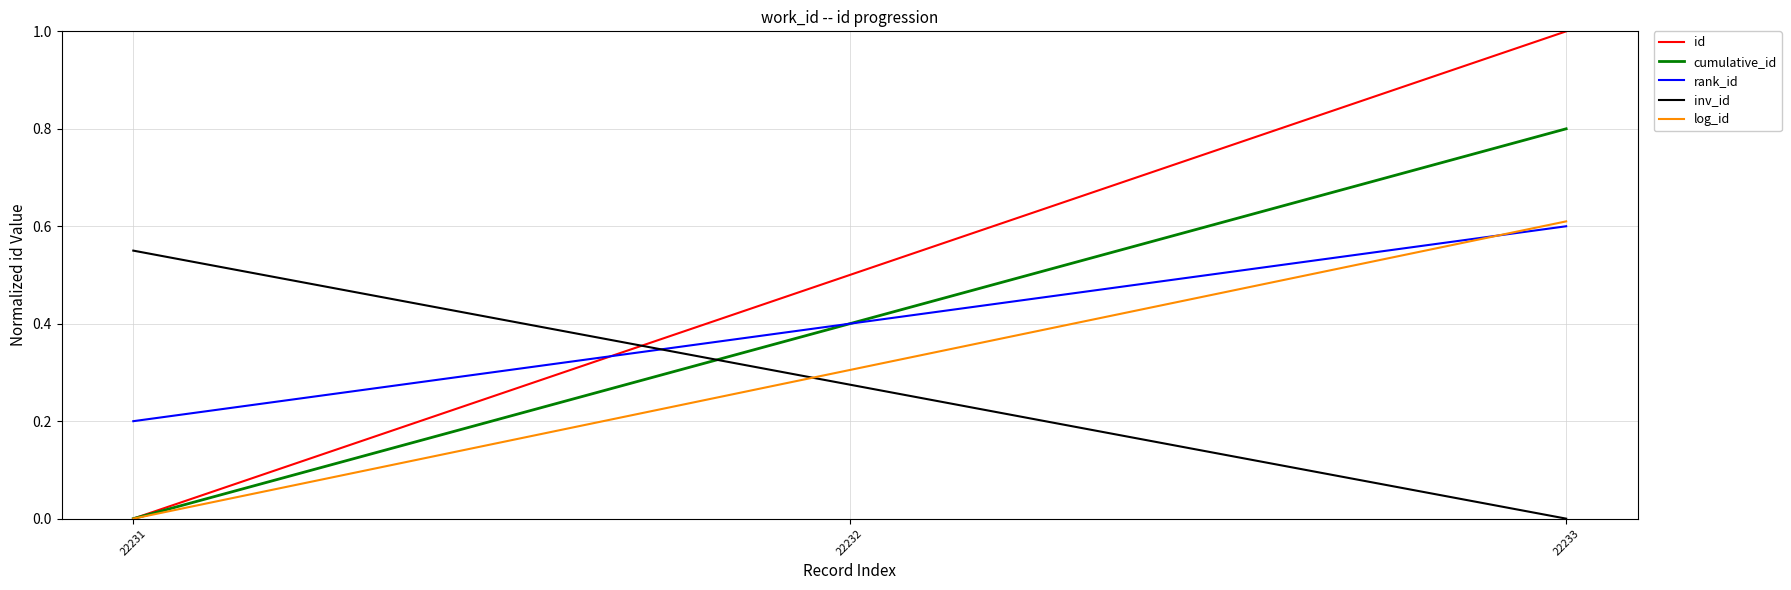

Between 22231 and 22233, which series saw the biggest shift?

id